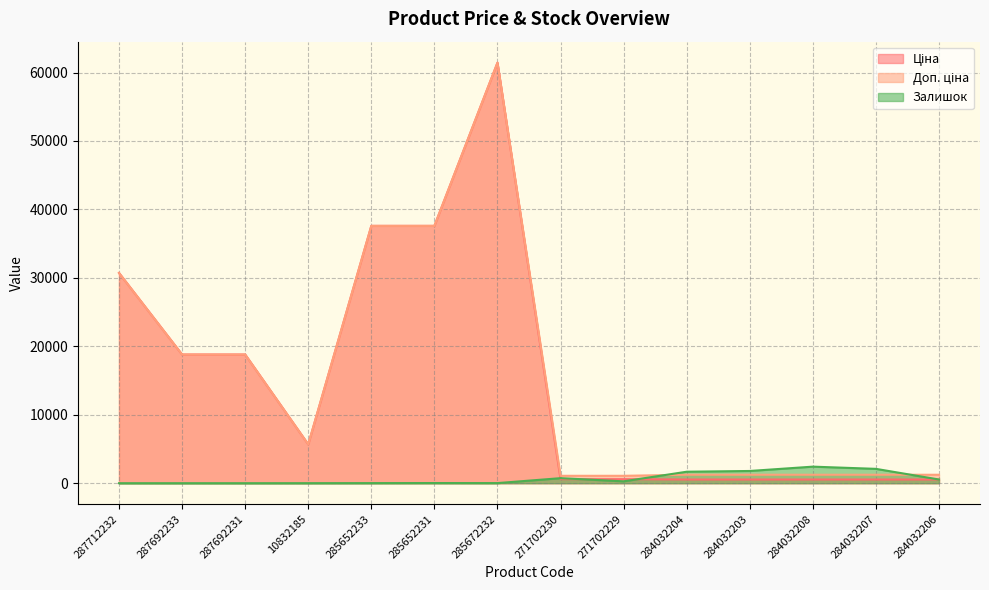

True or false: Ціна has a value of 37593.6 at 285652233.

True